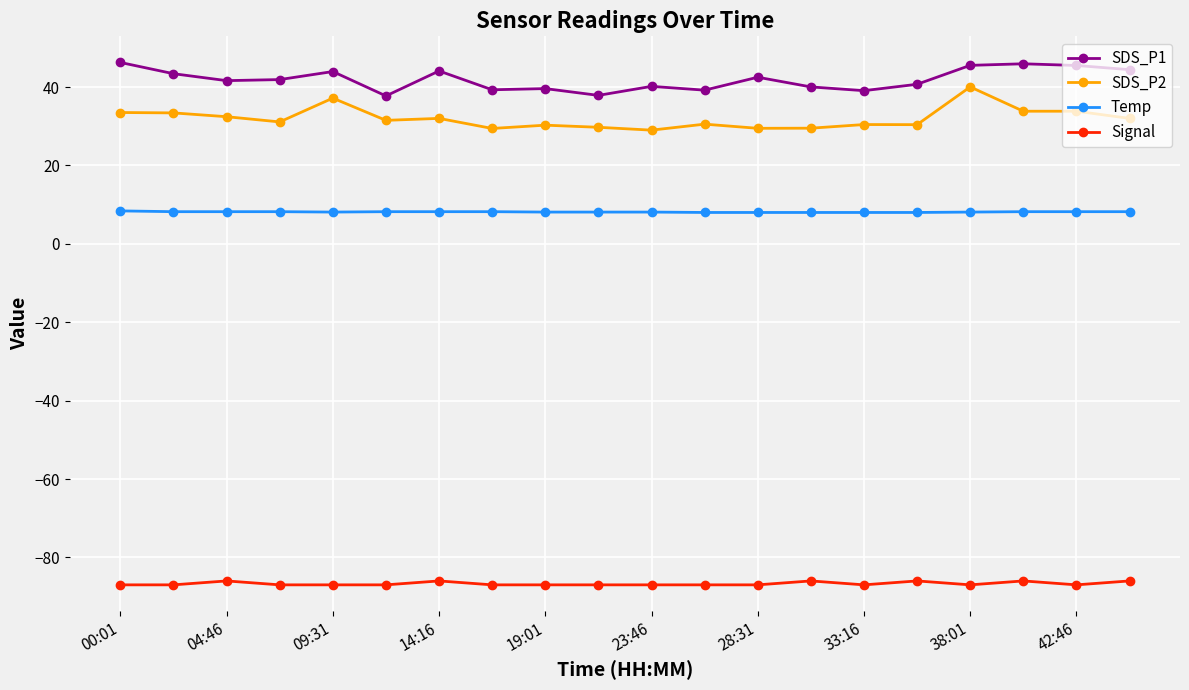

What is the value of the SDS_P1 point at the 6th from the left?

37.7